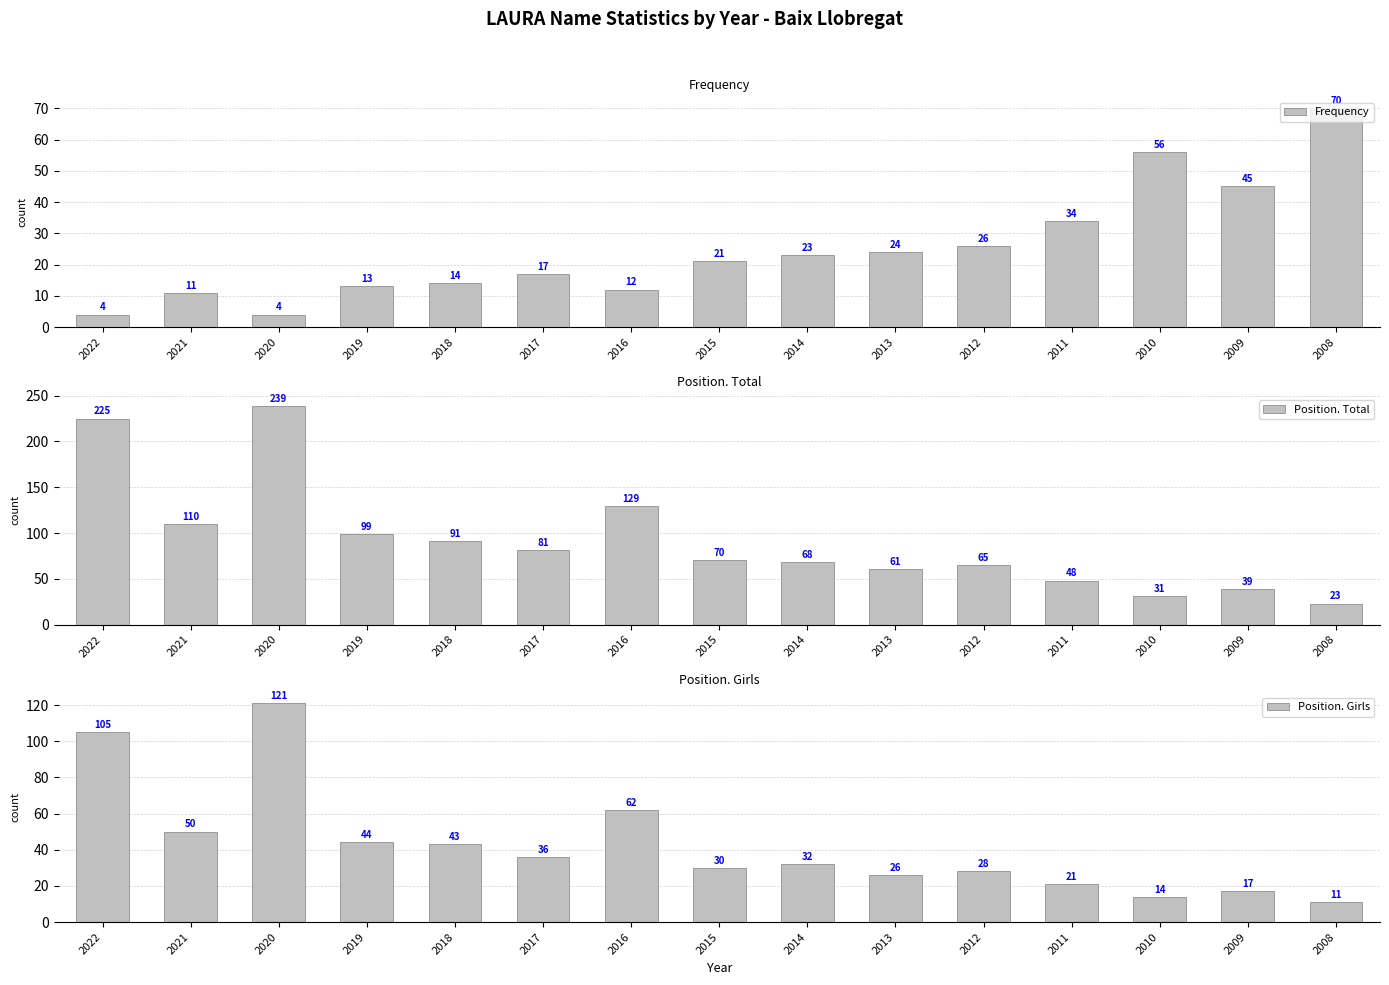

How many groups of bars are there?

15